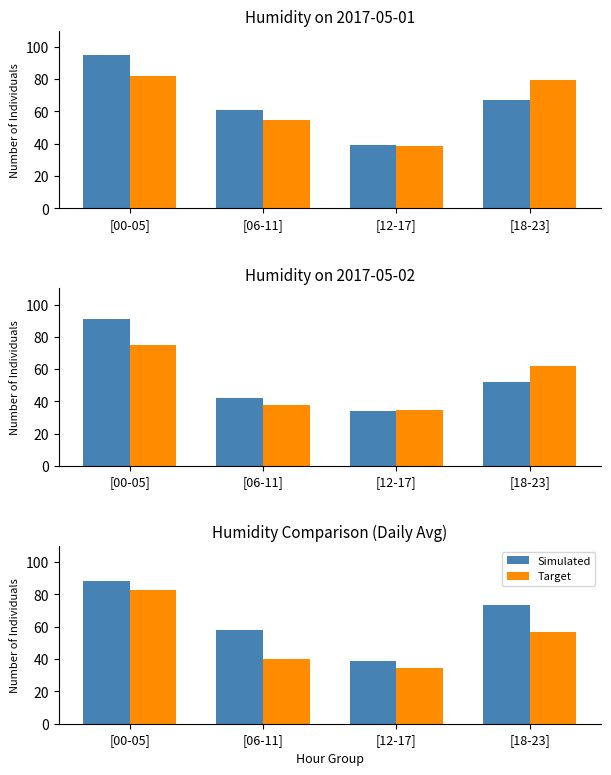

Which category has the highest value in the Simulated series?

[00-05]